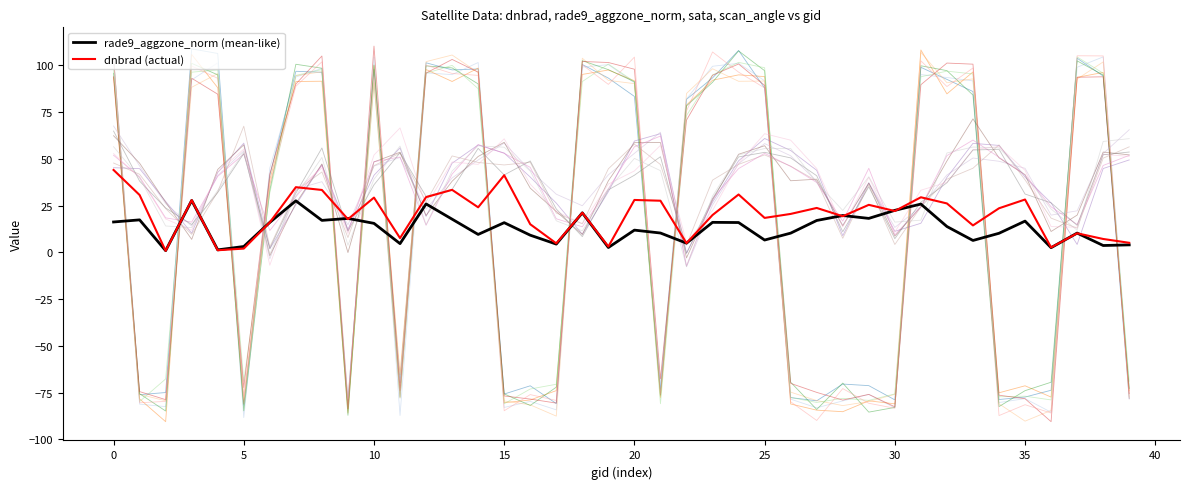

What are all the series names shown in the legend?

rade9_aggzone_norm (mean-like), dnbrad (actual)